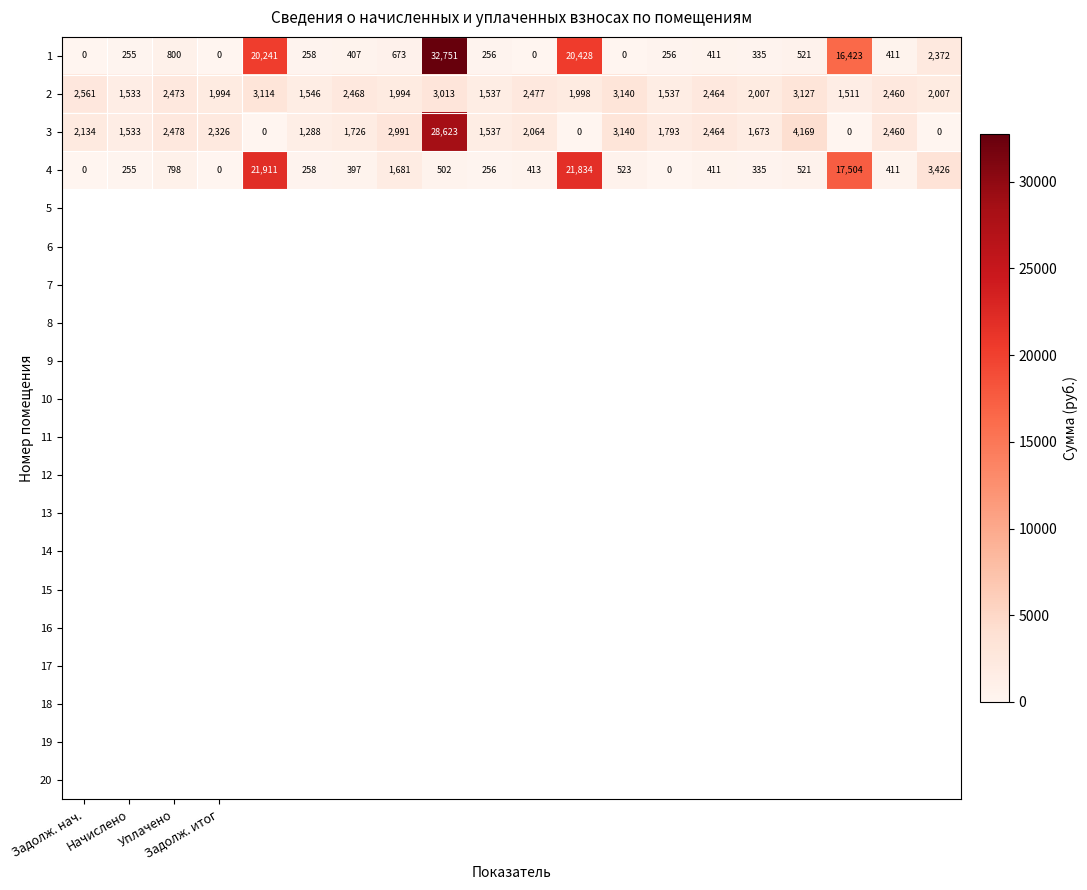

List the series in order of their peak value, highest first.

1, 3, 4, 2